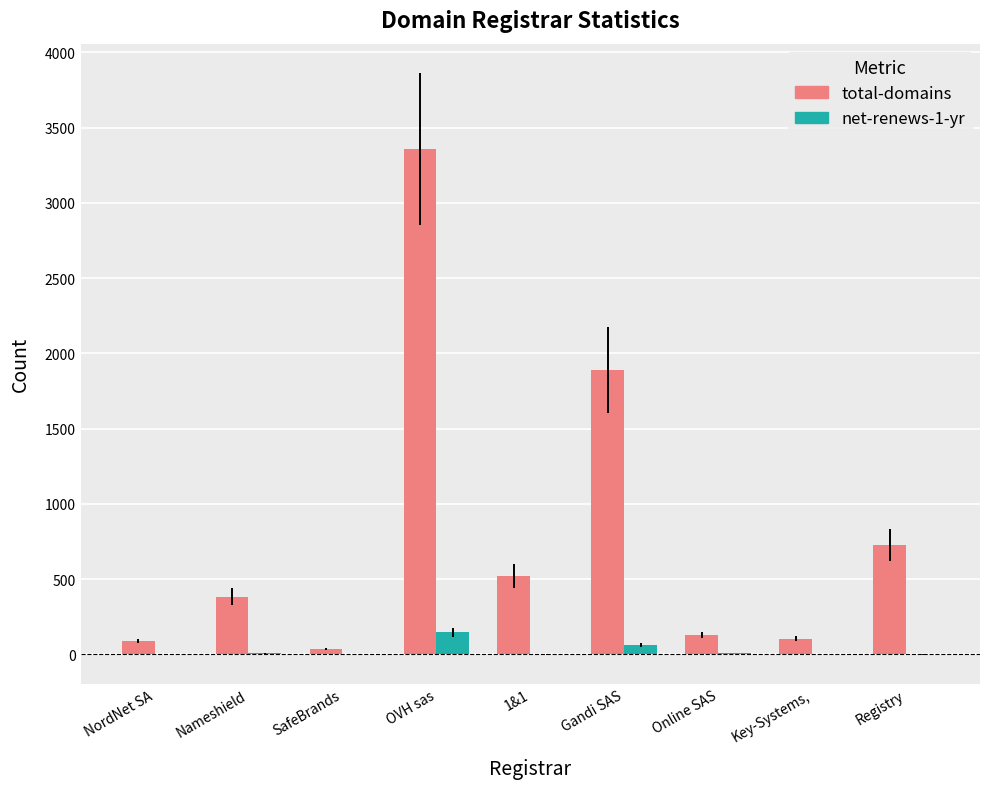

What is the sum of all total-domains values?

7249